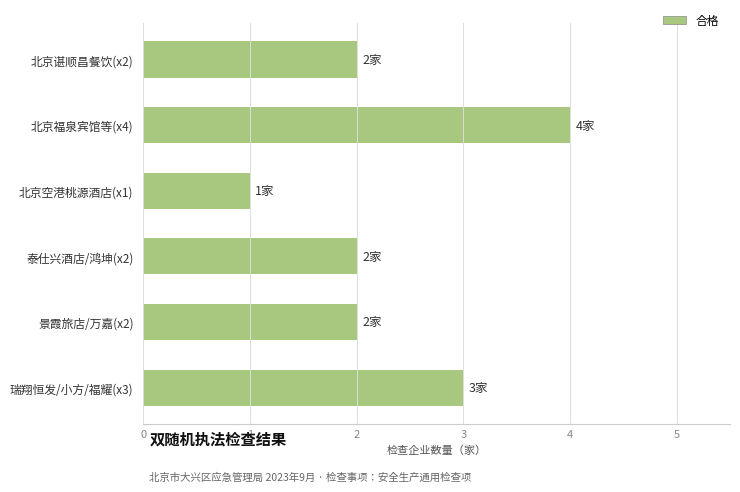

The value at 景霞旅店/万嘉(x2) is 2. True or false?

True